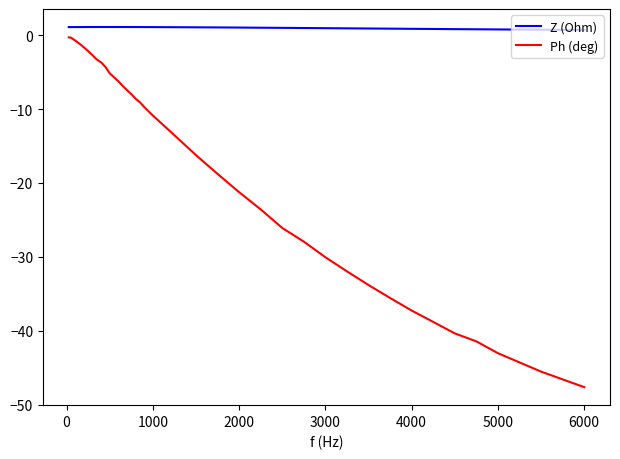

List the series in order of their overall mean, highest first.

Z (Ohm), Ph (deg)